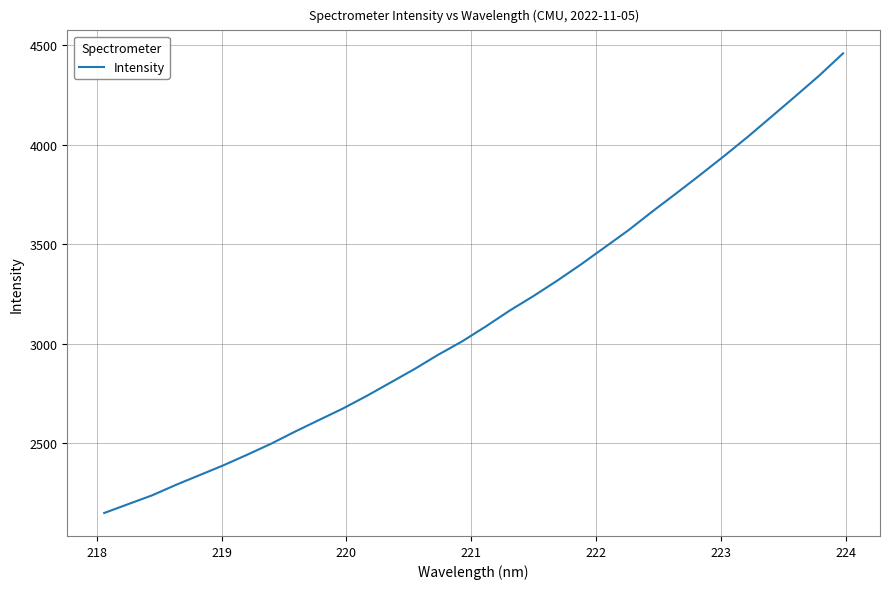

What is the maximum value shown in the chart?

4459.8